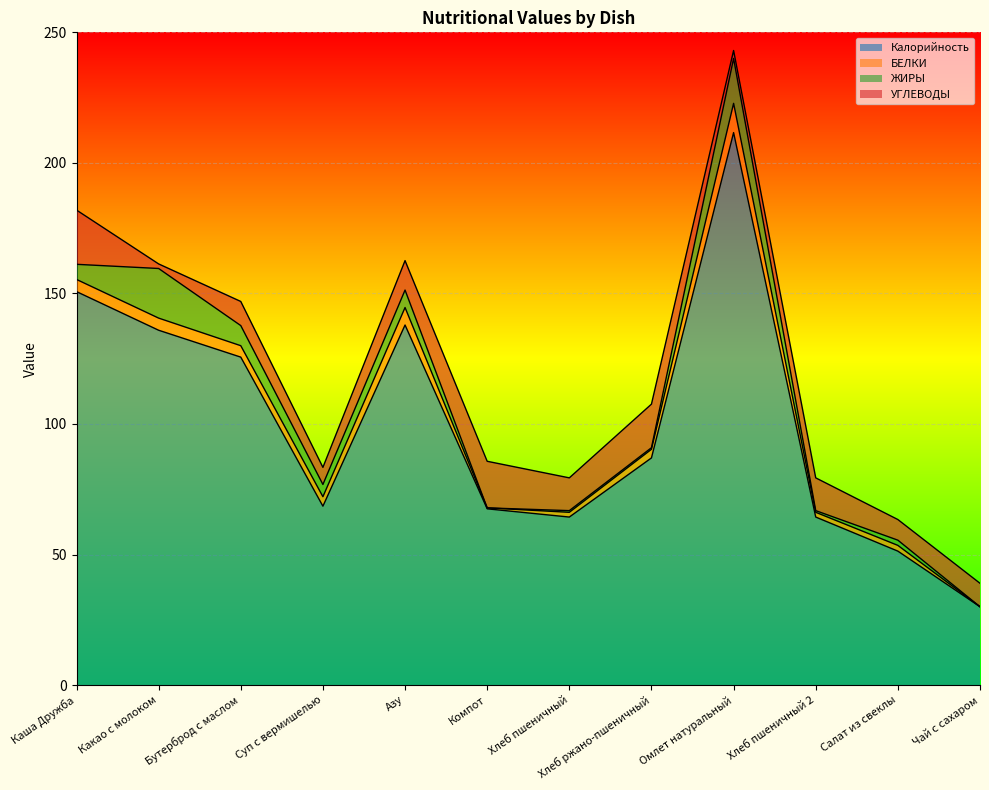

What is the maximum value for УГЛЕВОДЫ?

20.8